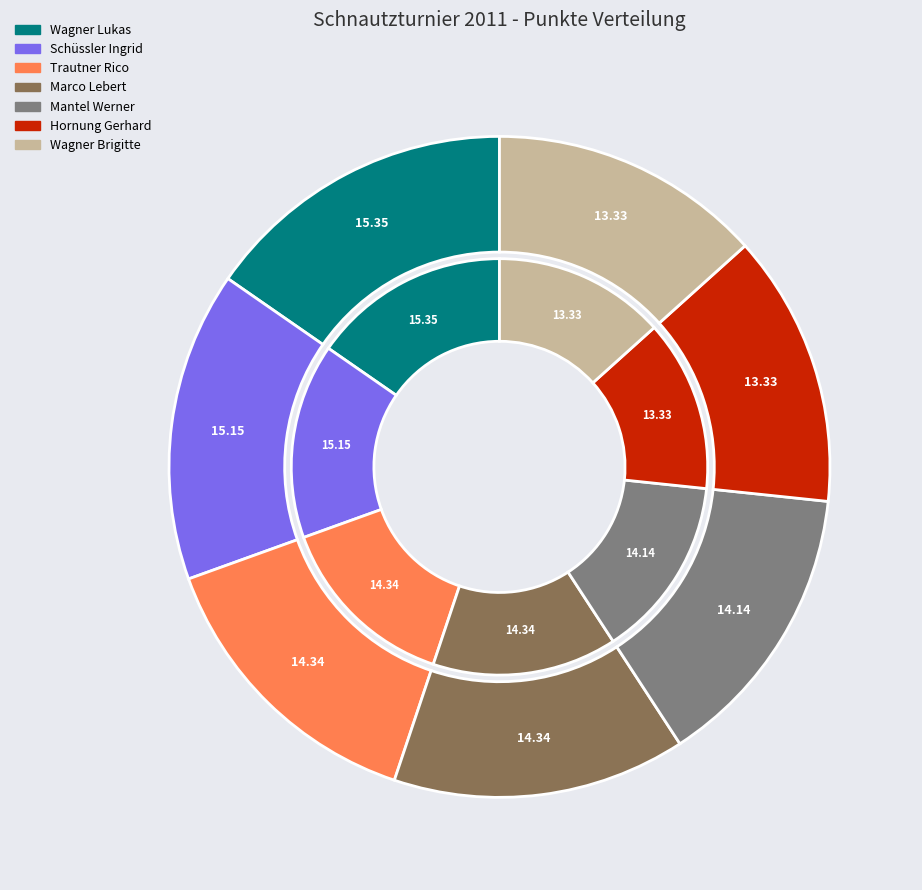

Is there a majority slice in this chart?

No